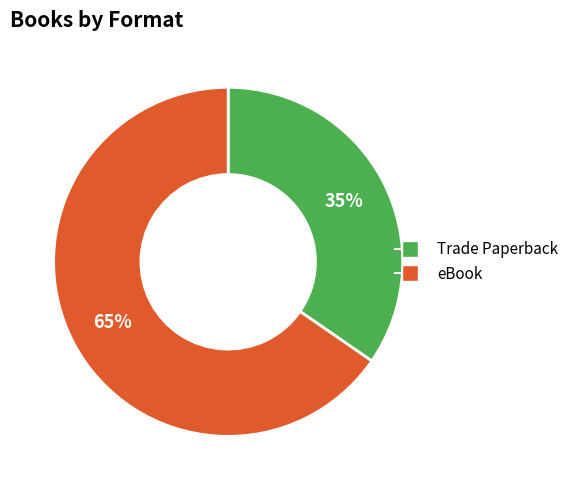

The Trade Paperback slice represents 35% of the pie. True or false?

True